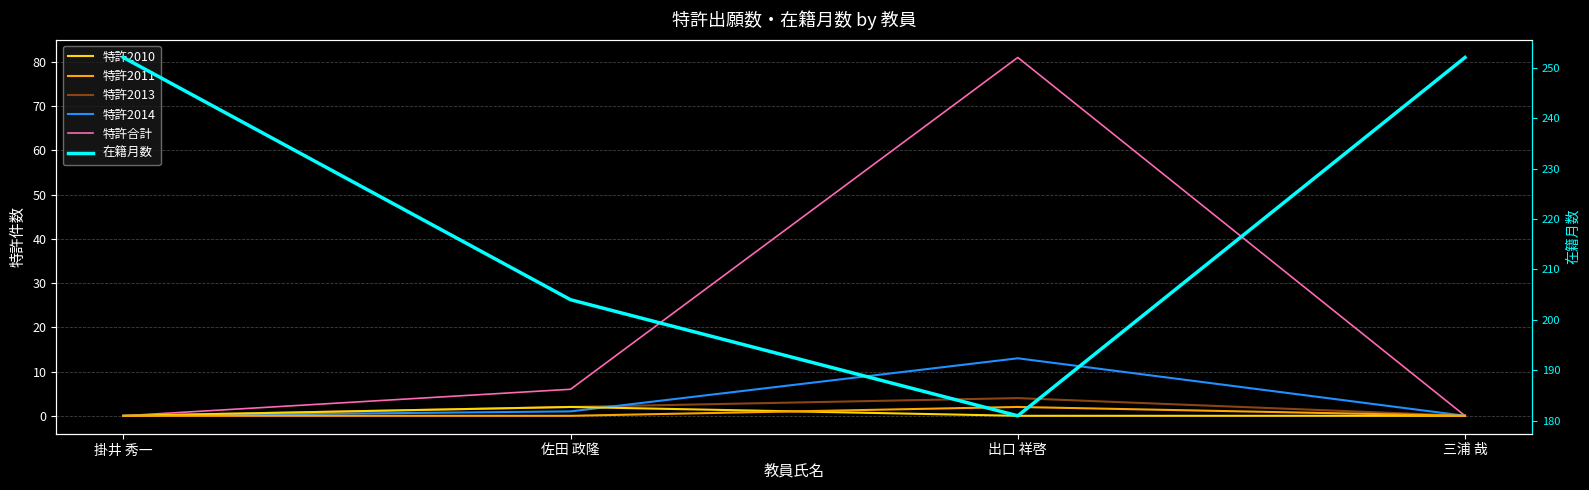

Which series has the largest range (max minus min)?

特許合計